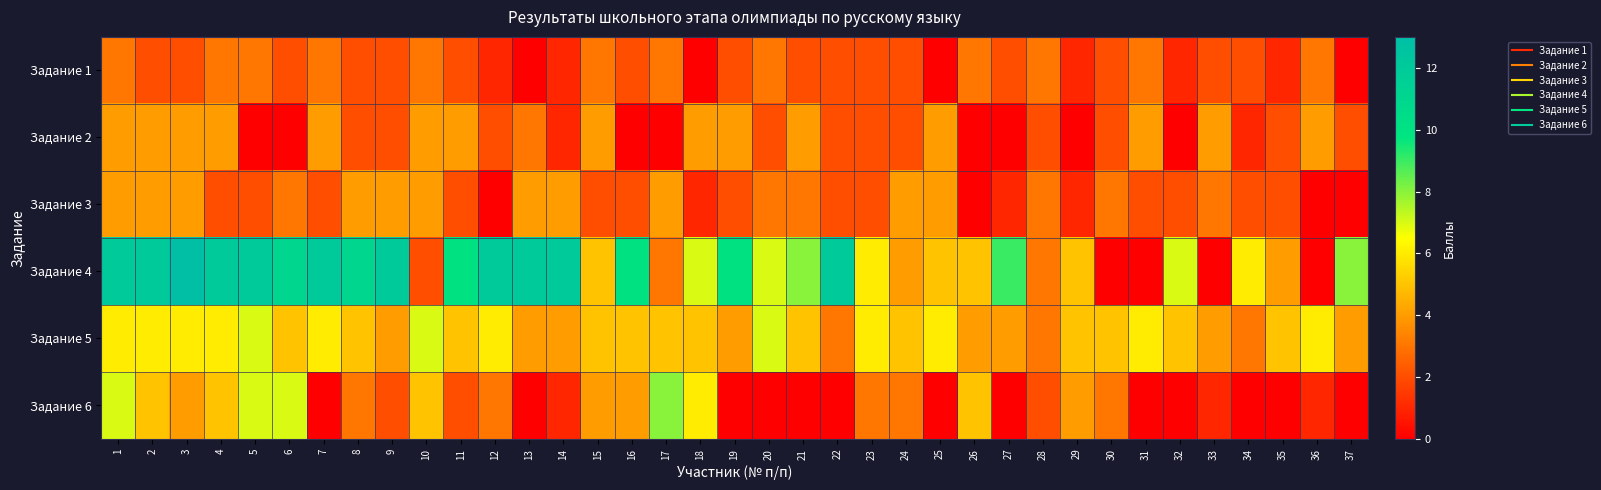

Reading left to right, transcribe all the data shown in this chart.

Задание 1: 1=3	2=2	3=2	4=3	5=3	6=2	7=3	8=2	9=2	10=3	11=2	12=1	13=0	14=1	15=3	16=2	17=3	18=0	19=2	20=3	21=2	22=2	23=2	24=2	25=0	26=3	27=2	28=3	29=1	30=2	31=3	32=1	33=2	34=2	35=1	36=3	37=0
Задание 2: 1=4	2=4	3=4	4=4	5=0	6=0	7=4	8=2	9=2	10=4	11=4	12=2	13=3	14=1	15=4	16=0	17=0	18=4	19=4	20=2	21=4	22=2	23=2	24=2	25=4	26=0	27=0	28=2	29=0	30=2	31=4	32=0	33=4	34=1	35=2	36=4	37=2
Задание 3: 1=4	2=4	3=4	4=2	5=2	6=3	7=2	8=4	9=4	10=4	11=2	12=0	13=4	14=4	15=2	16=2	17=4	18=1	19=2	20=3	21=3	22=2	23=2	24=4	25=4	26=0	27=1	28=3	29=1	30=3	31=2	32=2	33=3	34=2	35=2	36=0	37=0
Задание 4: 1=12	2=12	3=13	4=12	5=12	6=11	7=12	8=11	9=12	10=2	11=10	12=12	13=12	14=12	15=5	16=10	17=3	18=7	19=10	20=7	21=8	22=12	23=6	24=4	25=5	26=5	27=9	28=3	29=5	30=0	31=0	32=7	33=0	34=6	35=4	36=0	37=8
Задание 5: 1=6	2=6	3=6	4=6	5=7	6=5	7=6	8=5	9=4	10=7	11=5	12=6	13=4	14=4	15=5	16=5	17=5	18=5	19=4	20=7	21=5	22=3	23=6	24=5	25=6	26=4	27=4	28=3	29=5	30=5	31=6	32=5	33=4	34=3	35=5	36=6	37=4
Задание 6: 1=7	2=5	3=4	4=5	5=7	6=7	7=0	8=3	9=2	10=5	11=2	12=3	13=0	14=1	15=4	16=4	17=8	18=6	19=0	20=0	21=0	22=0	23=3	24=3	25=0	26=5	27=0	28=2	29=4	30=3	31=0	32=0	33=1	34=0	35=0	36=1	37=0